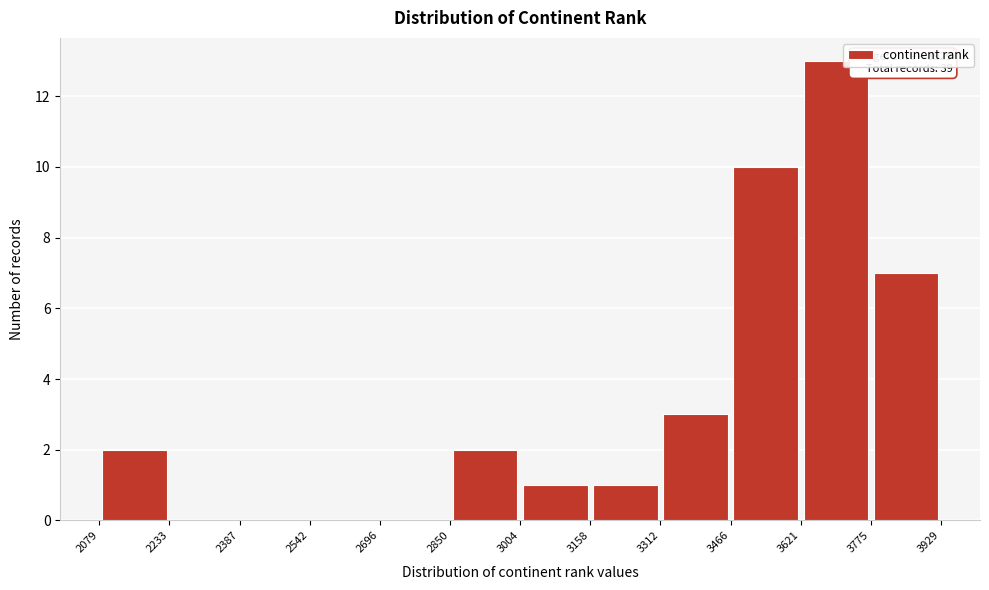

Which range on the x-axis has the tallest bar?

3621 to 3775